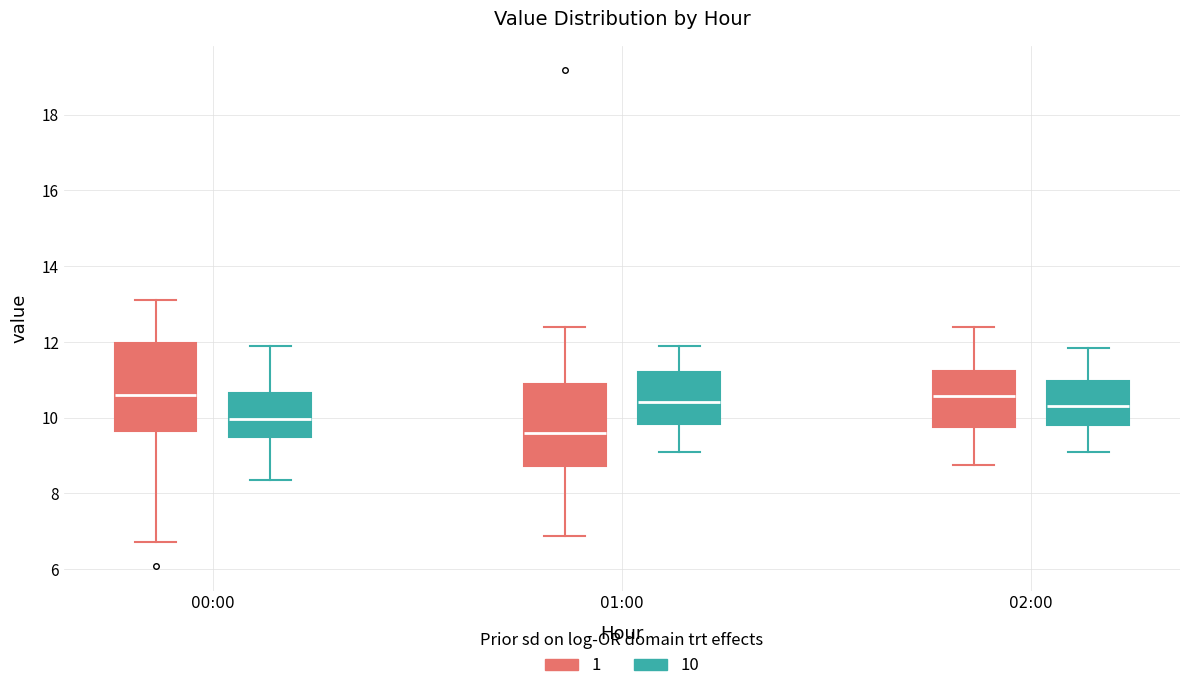

Reading left to right, read every box against the y-axis: the position of its median line, the range the box covers, and the ends of its whiskers. The values are not printed on the chart, so give them approximately, as read against the axis.

00:00 (1): median 10.6, box 9.6 to 12.0, whiskers 6.8 to 13.2
00:00 (10): median 10.0, box 9.4 to 10.6, whiskers 8.4 to 12.0
01:00 (1): median 9.6, box 8.8 to 10.8, whiskers 6.8 to 12.4
01:00 (10): median 10.4, box 9.8 to 11.2, whiskers 9.2 to 12.0
02:00 (1): median 10.6, box 9.8 to 11.2, whiskers 8.8 to 12.4
02:00 (10): median 10.4, box 9.8 to 11.0, whiskers 9.2 to 11.8